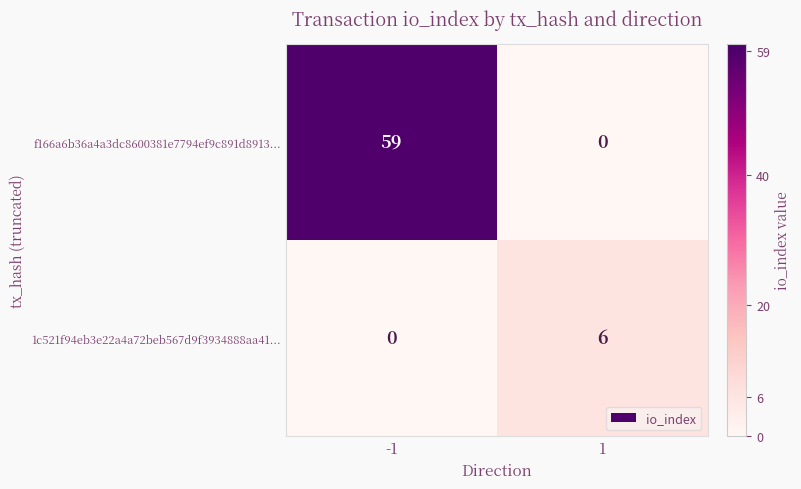

How many positive values does the f166a6b36a4a3dc8600381e7794ef9c891d8913... series have?

1